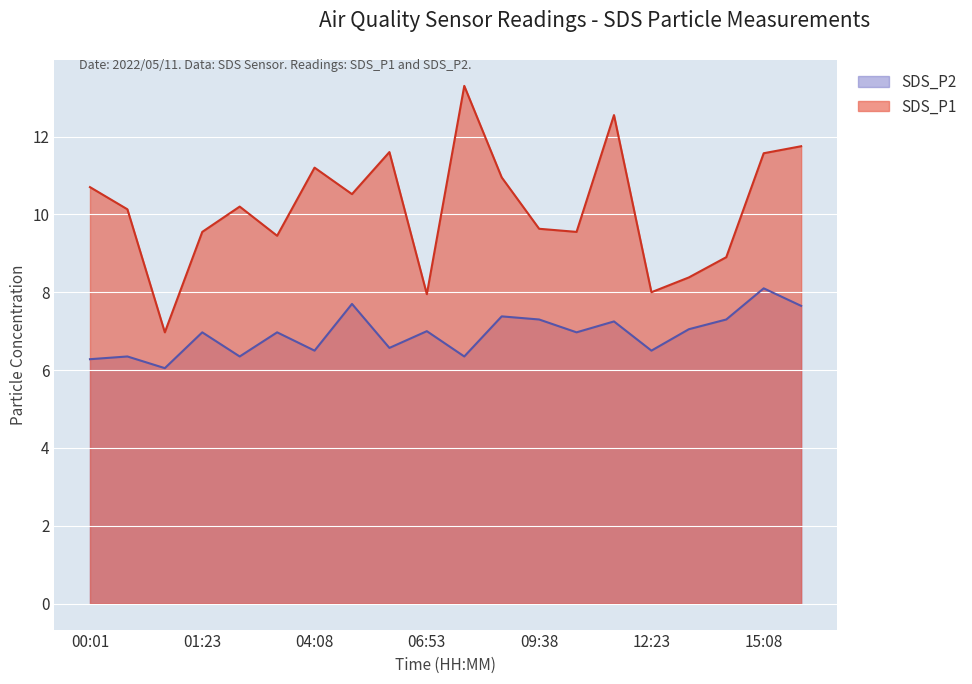

True or false: SDS_P1 and SDS_P2 intersect in this chart.

False